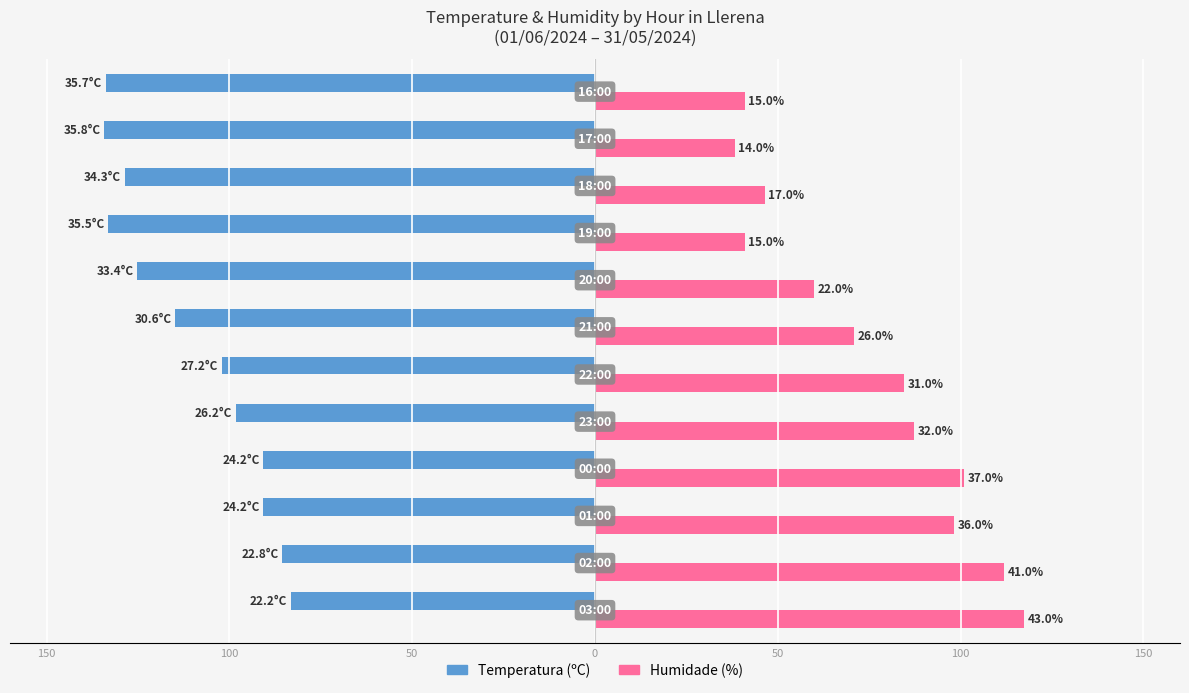

What are all the series names shown in the legend?

Temperatura (ºC), Humidade (%)